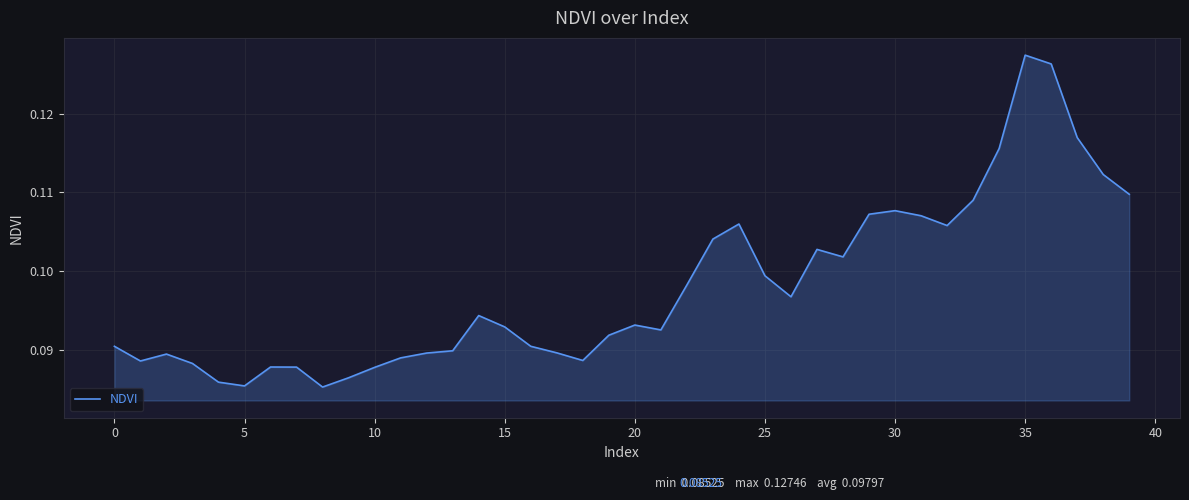

Count the number of categories in the chart.

40